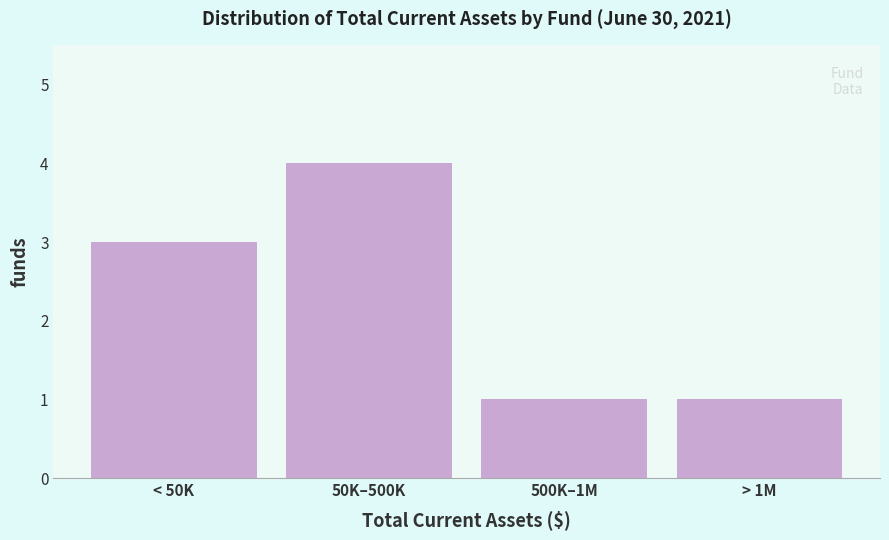

Reading right to left, what are all the values shown in this chart?

> 1M=1	500K–1M=1	50K–500K=4	< 50K=3